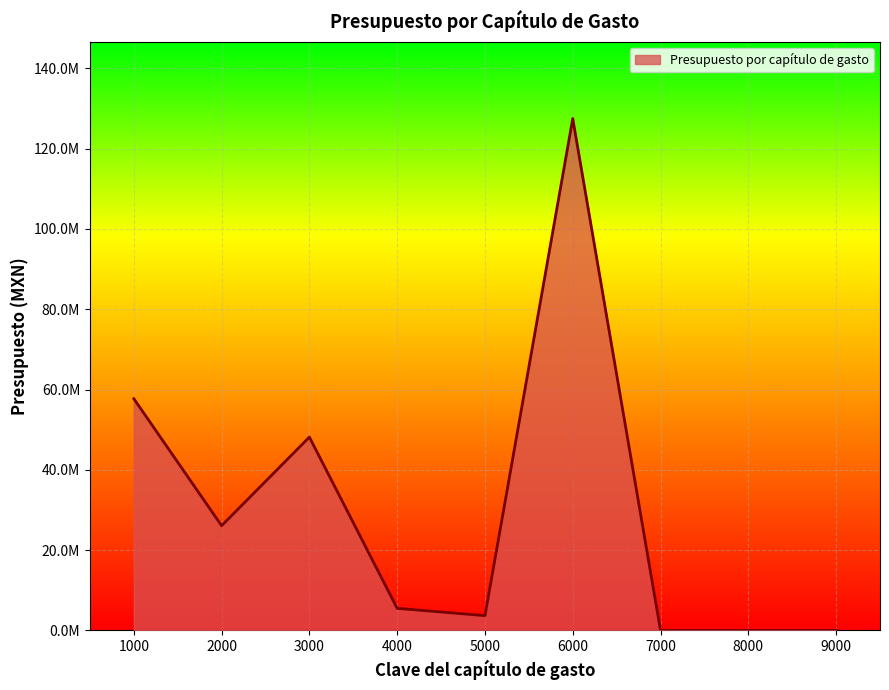

Is this an area chart (filled region under the line)?

Yes